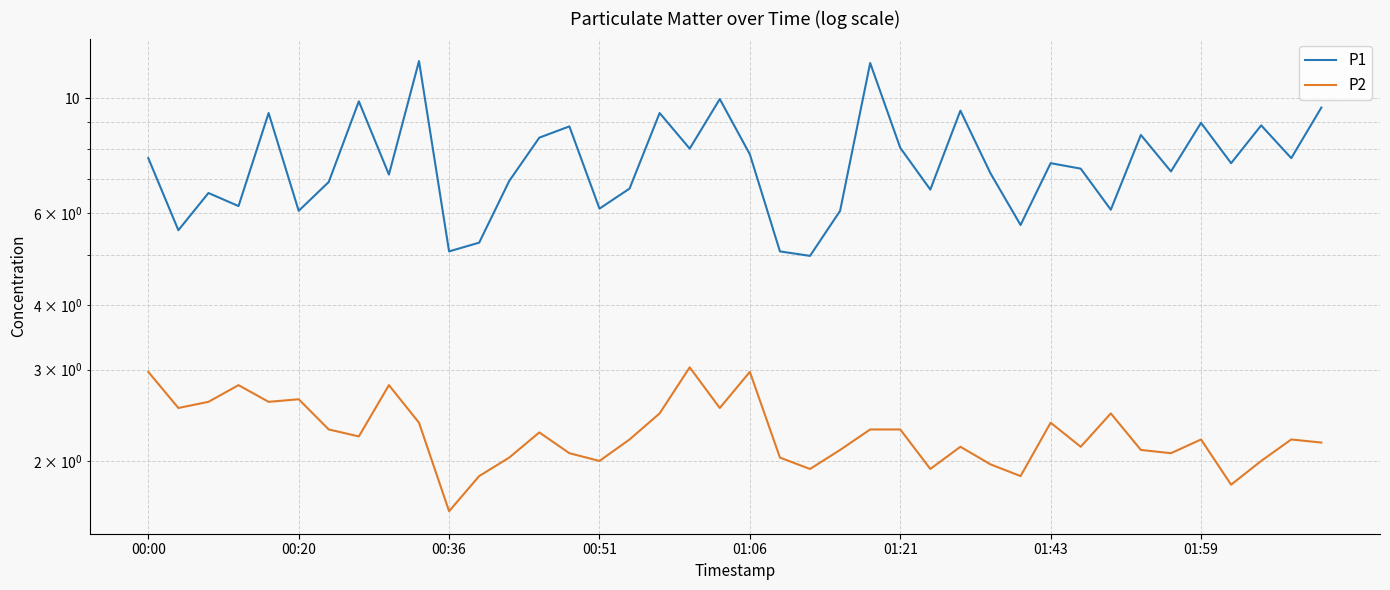

Which series has the largest range (max minus min)?

P1